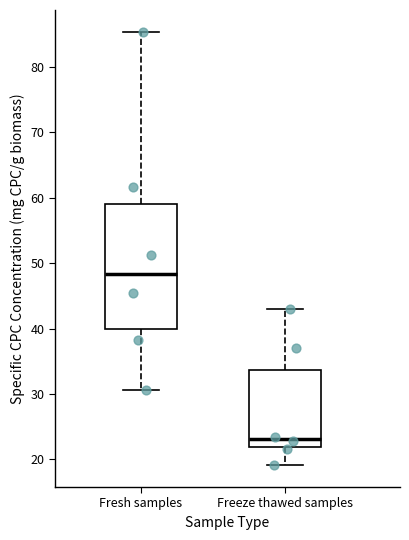

Where does the upper whisker of the box for Fresh samples end on the y-axis? The values are not printed on the chart, so give them approximately, as read against the axis.

85